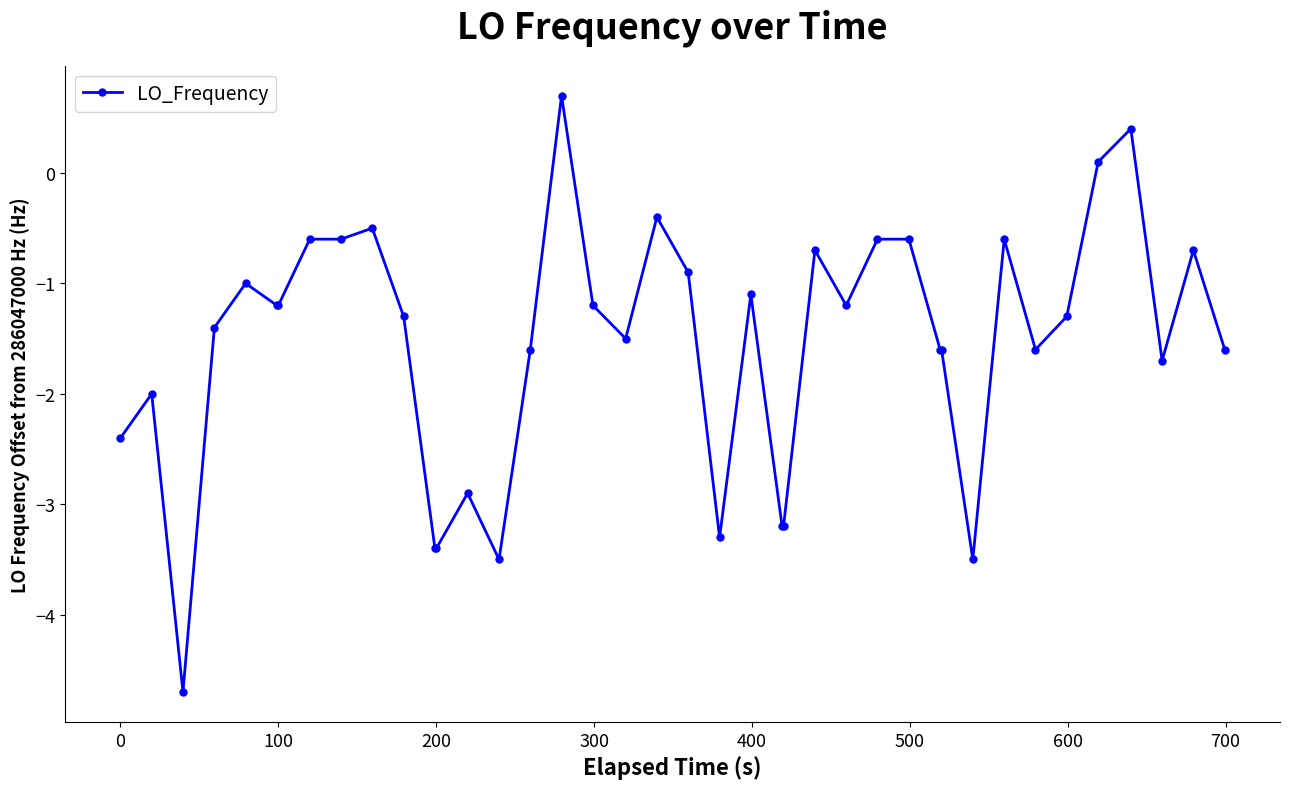

What is the greatest value displayed?

0.7